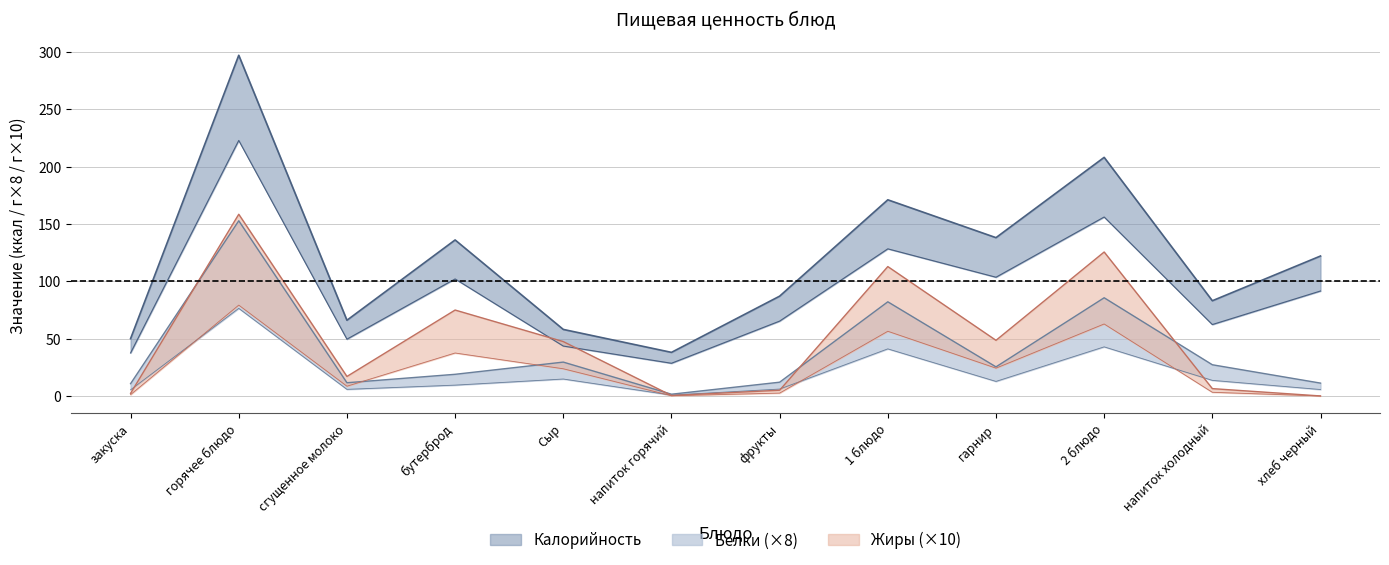

True or false: Калорийность and Белки intersect in this chart.

False